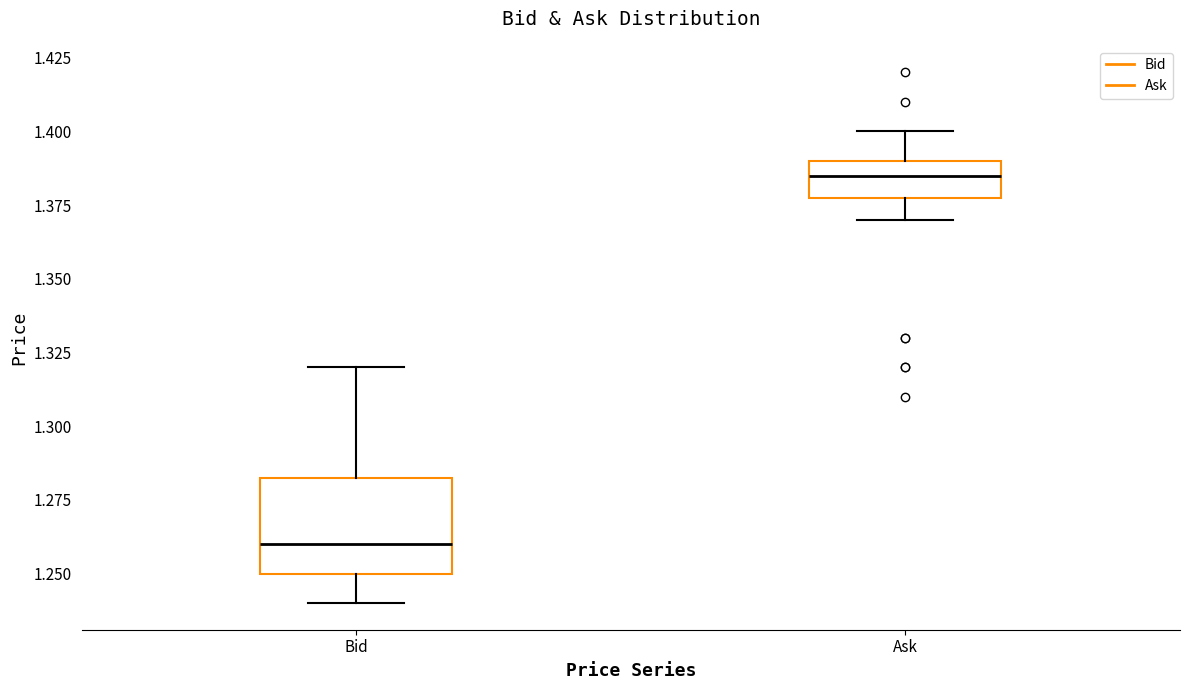

Reading left to right, transcribe this box plot: for each box, give where its median line is, the range the box spans, and where its two whiskers end, as read against the y-axis. The values are not printed on the chart, so give them approximately, as read against the axis.

Bid: median 1.260, box 1.250 to 1.285, whiskers 1.240 to 1.320
Ask: median 1.385, box 1.380 to 1.390, whiskers 1.370 to 1.400